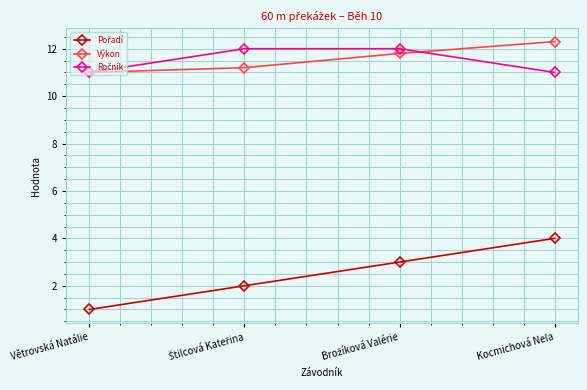

Count the Výkon values in the range 11 to 12.

3